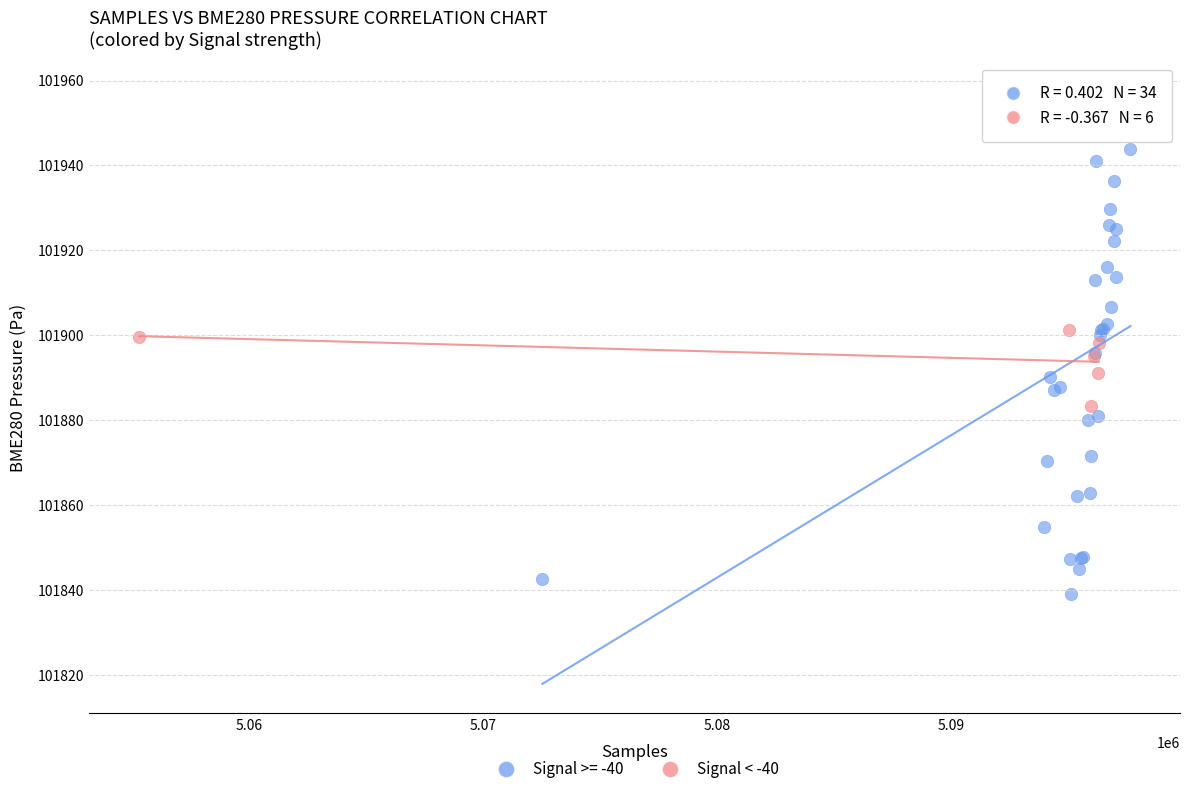

Which series has the widest spread of Y values?

Signal >= -40